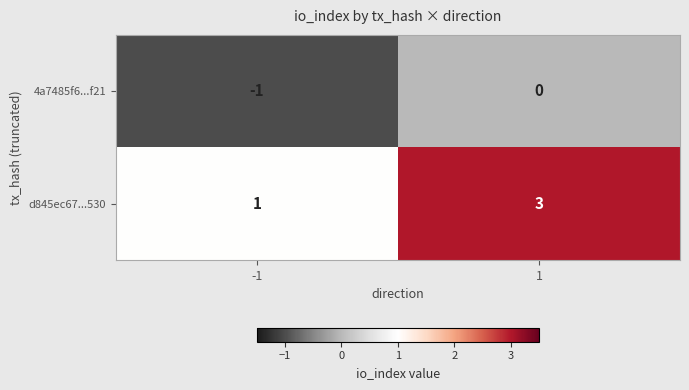

At which category is the sum across all series the highest?

1